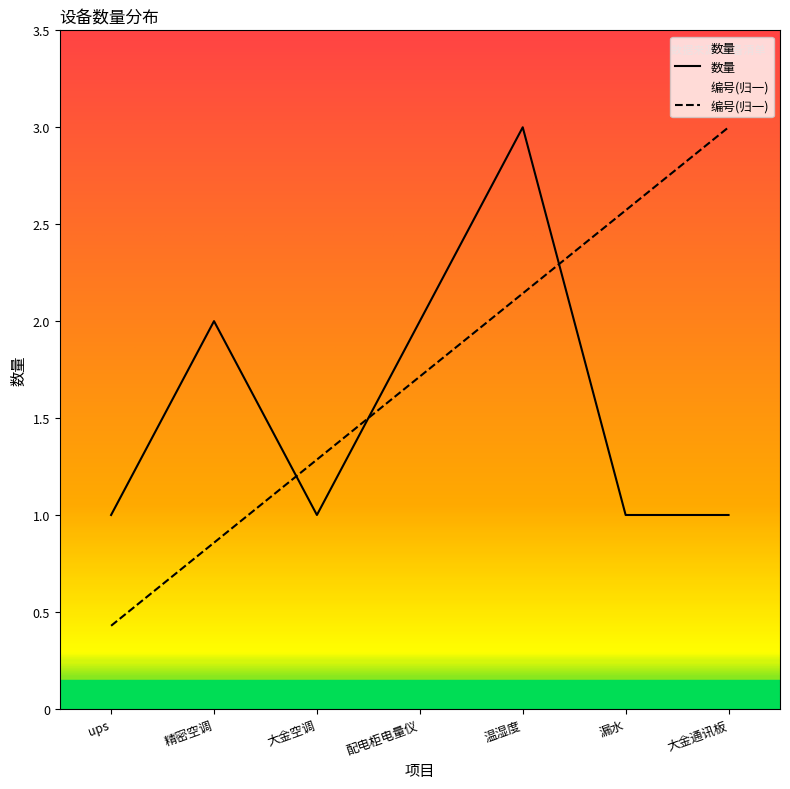

What is the difference between the 数量 values at 精密空调 and 漏水?

1.0